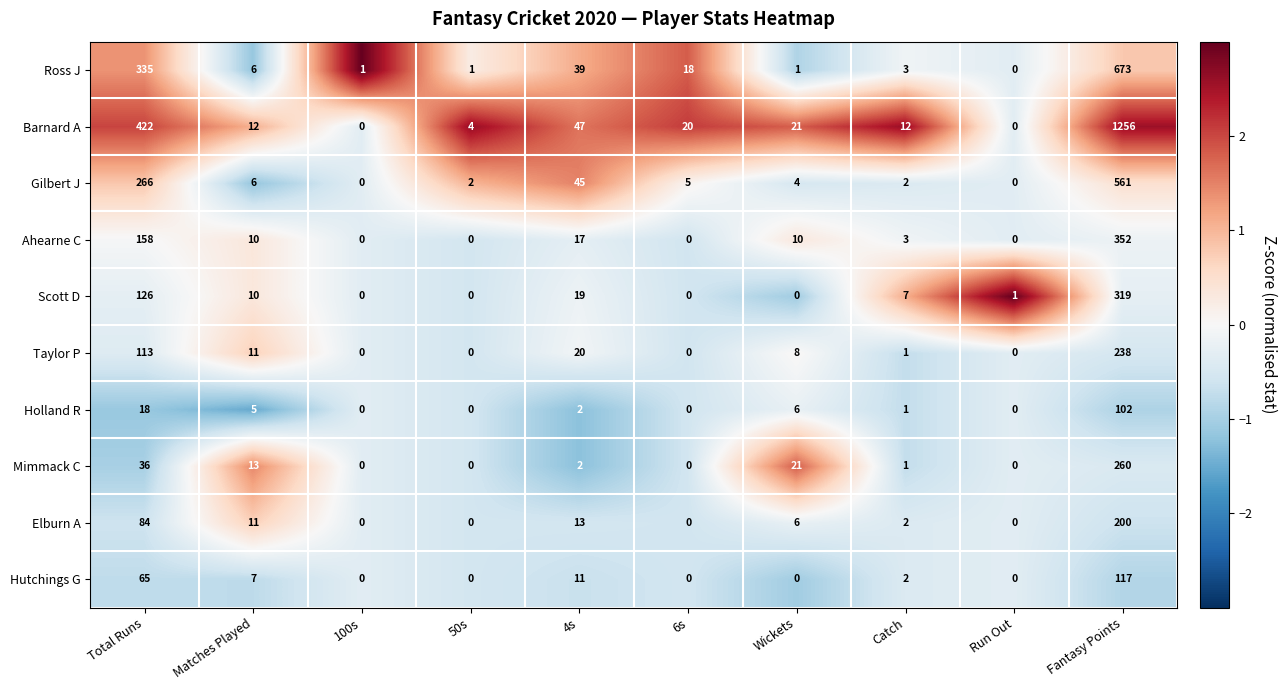

What is the difference between the second highest and second lowest values in the Taylor P series?

113